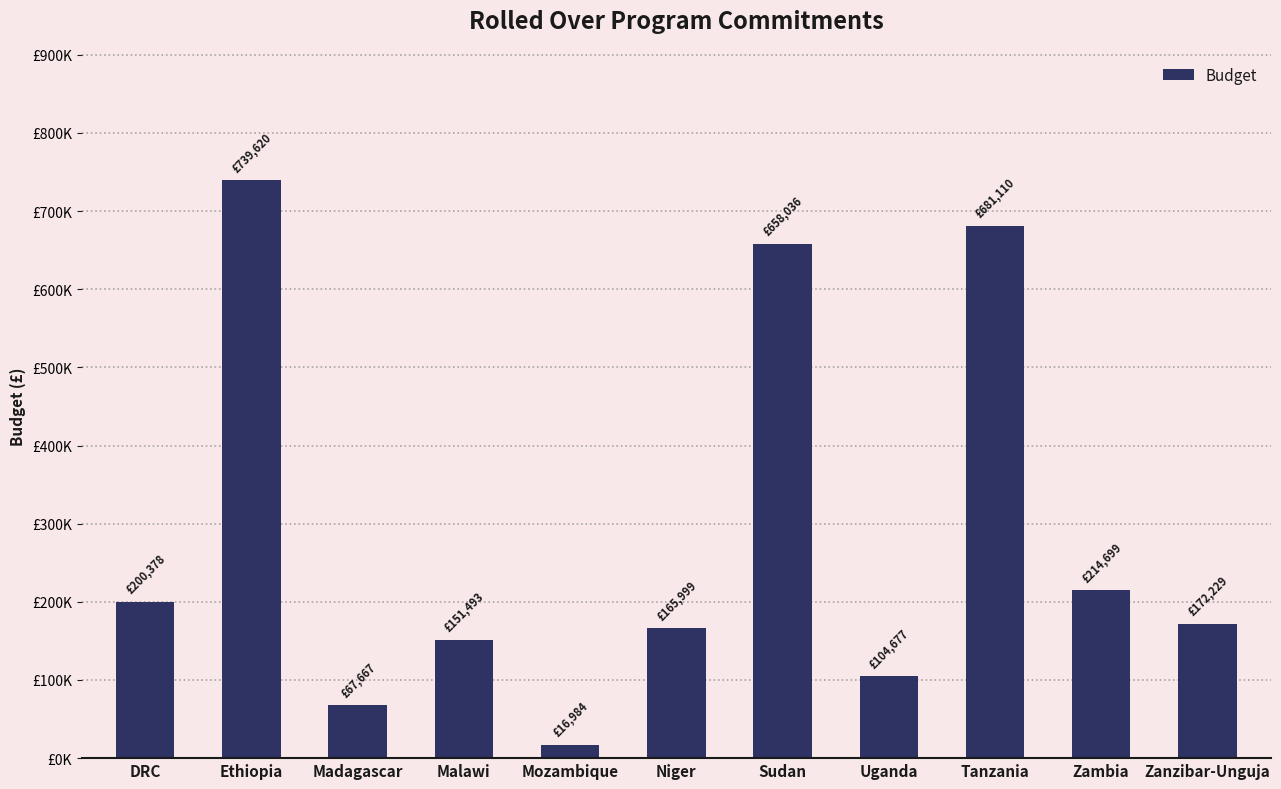

List the labels in order of value, largest first.

Ethiopia, Tanzania, Sudan, Zambia, DRC, Zanzibar-Unguja, Niger, Malawi, Uganda, Madagascar, Mozambique